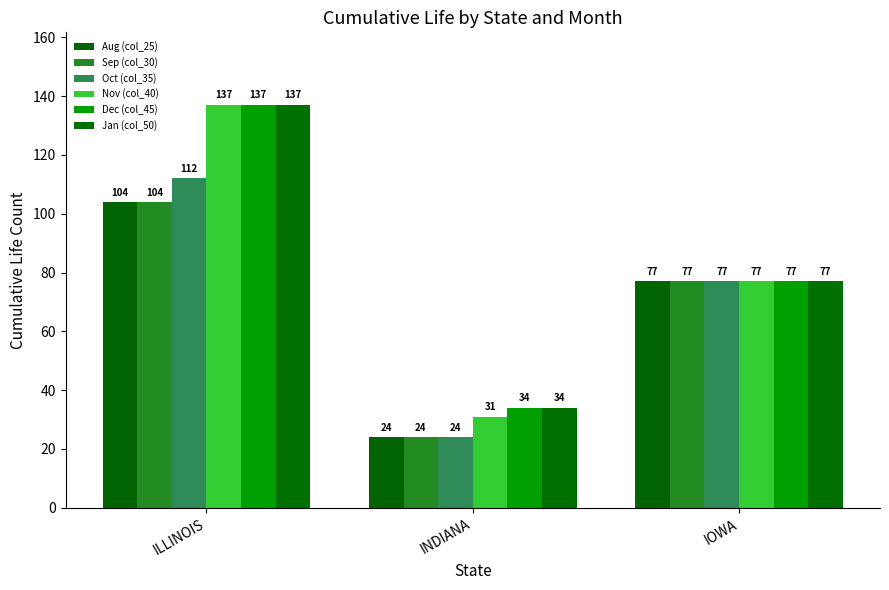

What is the average value of the Jan (col_50) series?

83